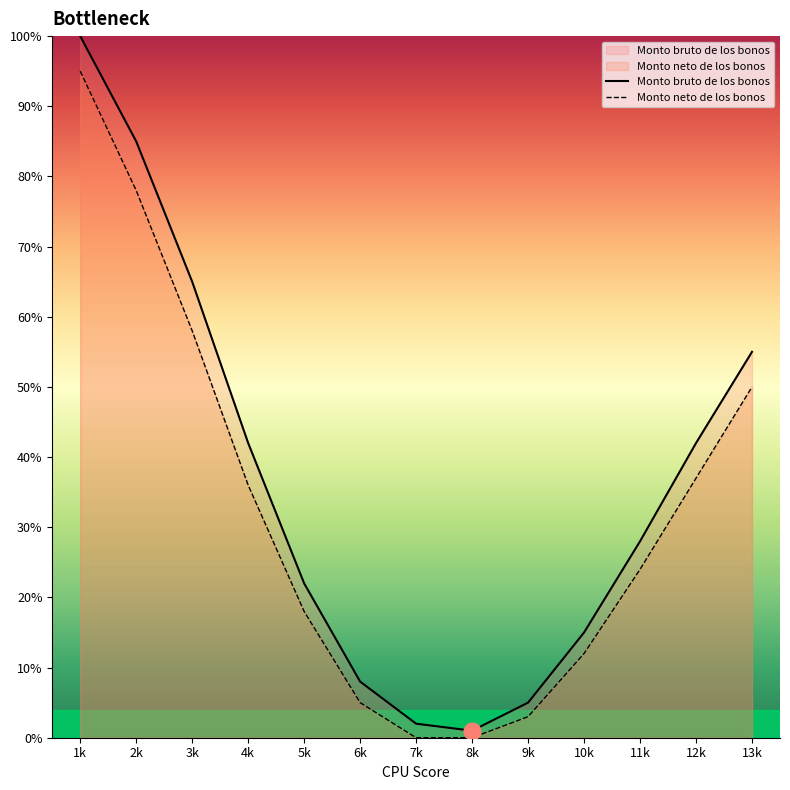

True or false: Monto bruto de los bonos and Monto neto de los bonos intersect in this chart.

False